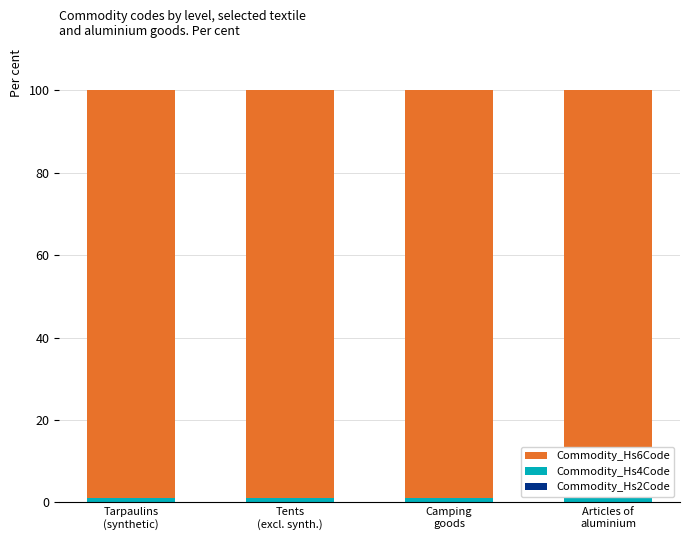

Are the bars horizontal?

No